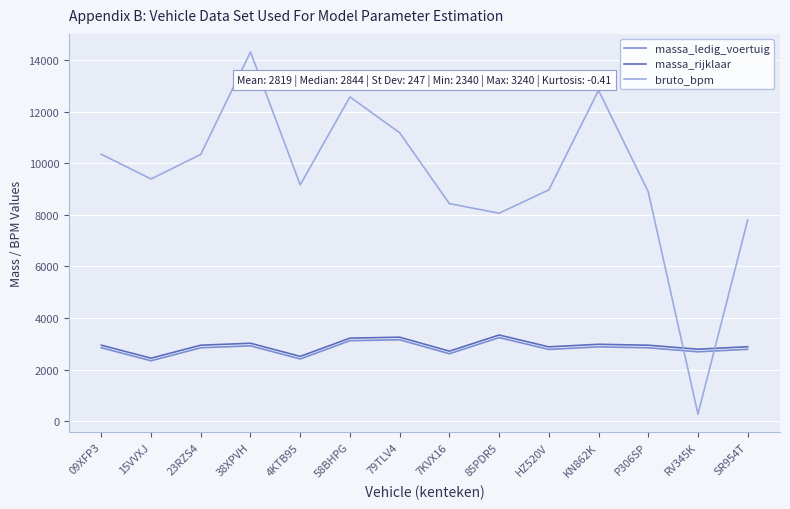

What is the spread (max minus min) of values at 79TLV4?

8037